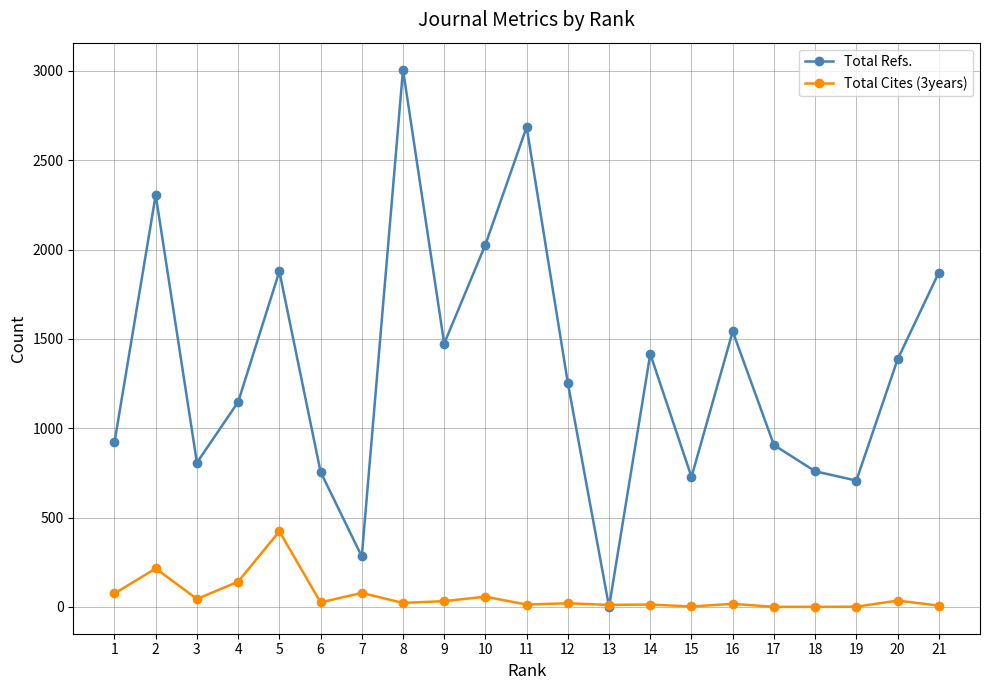

Which series ends up on top after the final intersection of Total Refs. and Total Cites (3years)?

Total Refs.